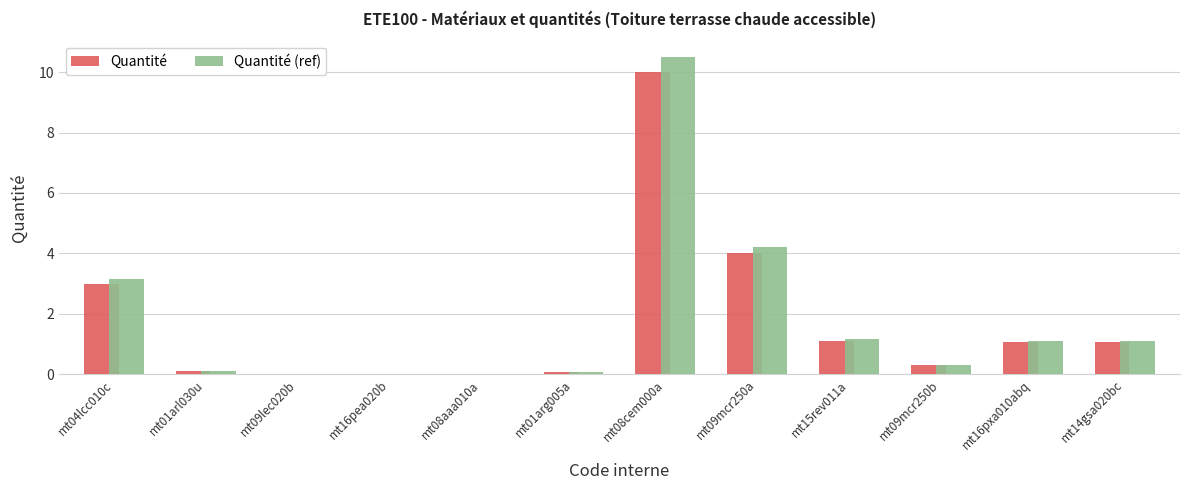

Does the chart contain stacked bars?

No